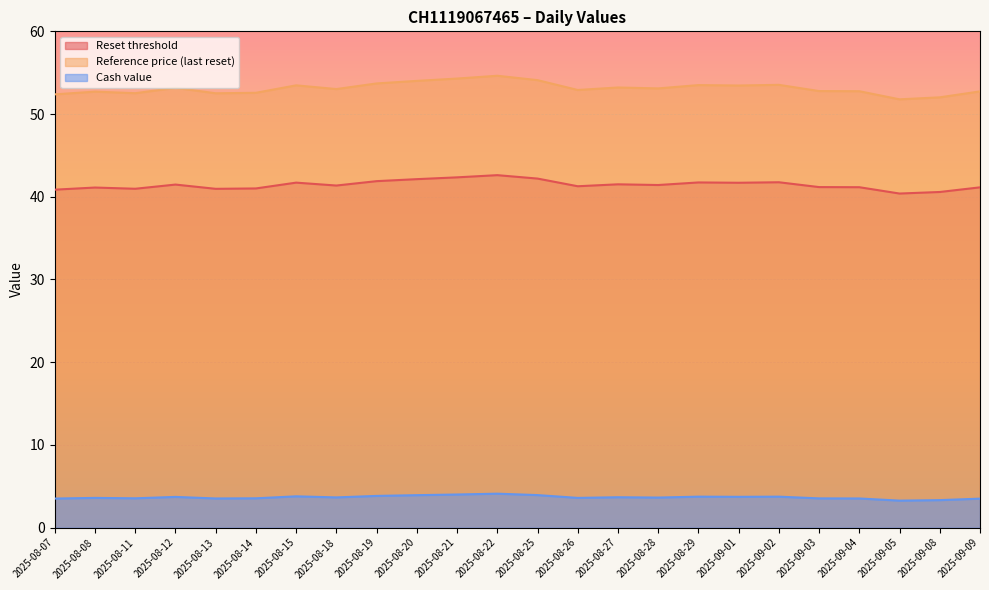

What is the difference between the highest and lowest values at 2025-08-11?

49.0